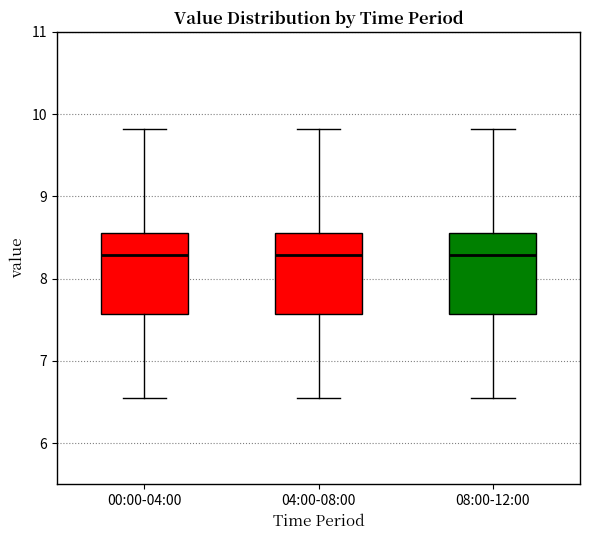

Reading left to right, read every box against the y-axis: the position of its median line, the range the box covers, and the ends of its whiskers. The values are not printed on the chart, so give them approximately, as read against the axis.

00:00-04:00: median 8.3, box 7.6 to 8.6, whiskers 6.6 to 9.8
04:00-08:00: median 8.3, box 7.6 to 8.6, whiskers 6.6 to 9.8
08:00-12:00: median 8.3, box 7.6 to 8.6, whiskers 6.6 to 9.8